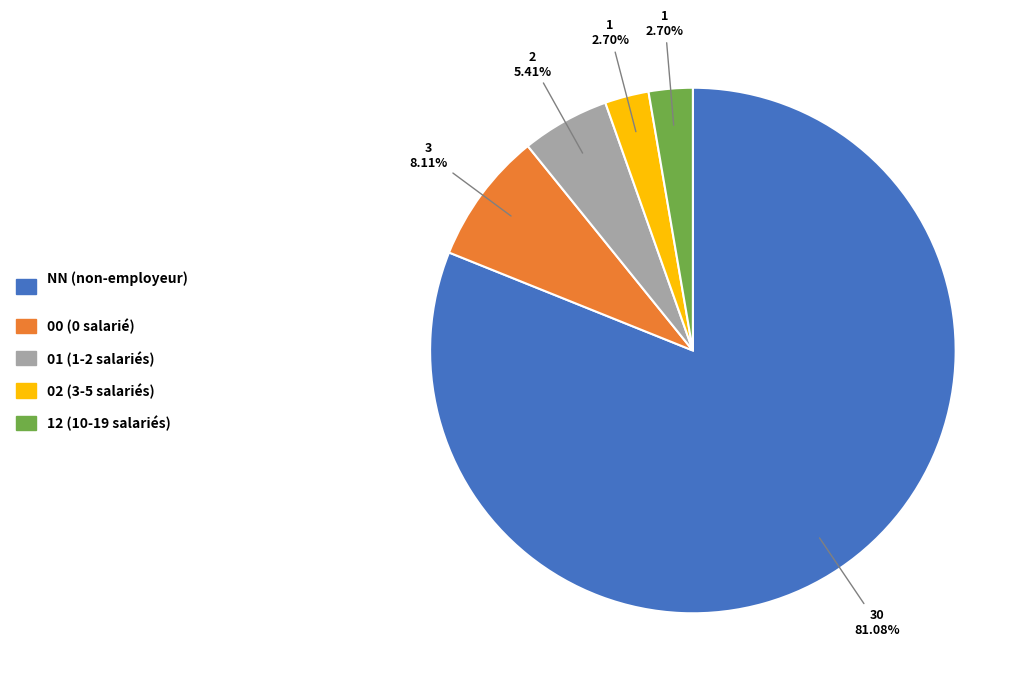

To the nearest percent, what is the combined percentage of NN and 01?

86%